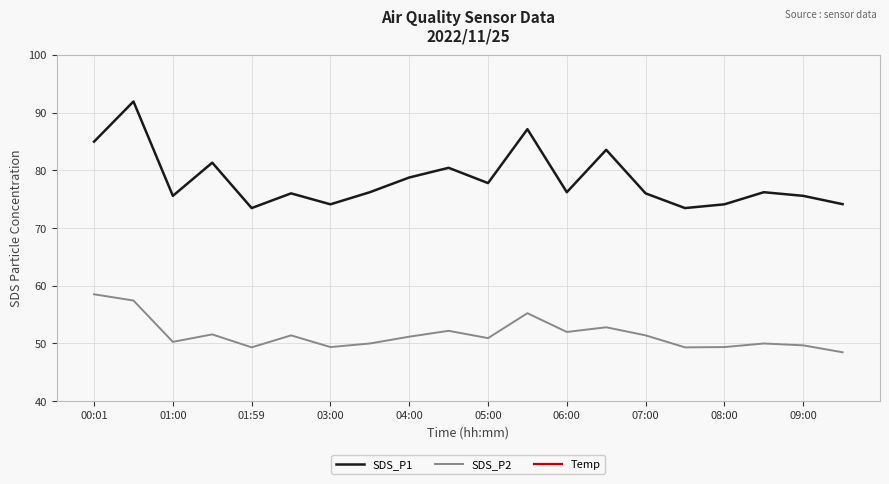

Is it true that SDS_P1 equals 74.1 at 08:00?

True